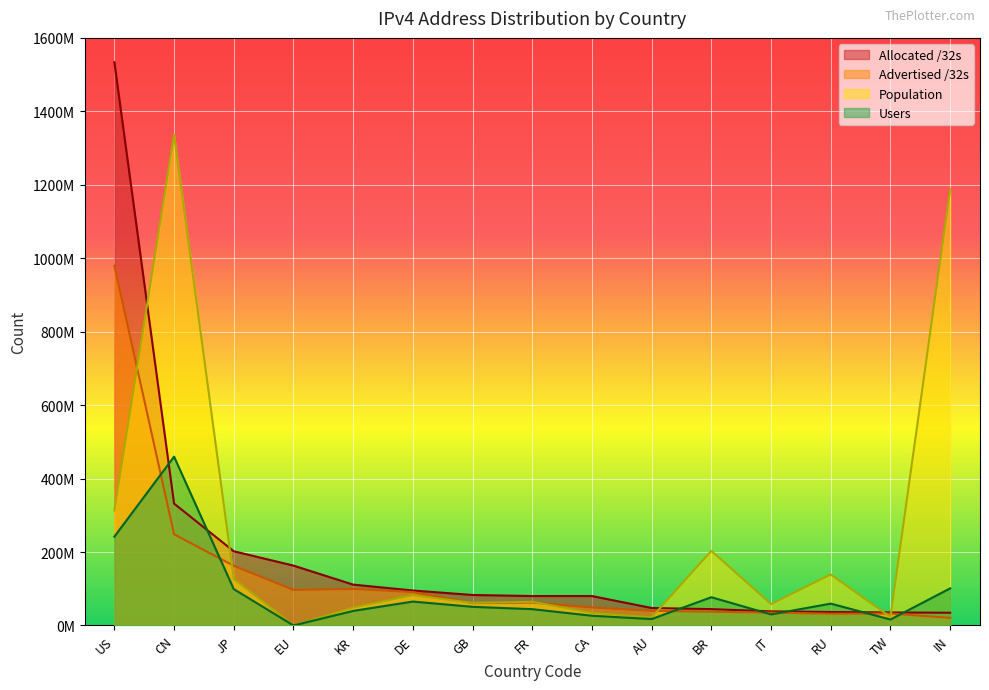

How many values in the Advertised /32s series are below 60652176?

7